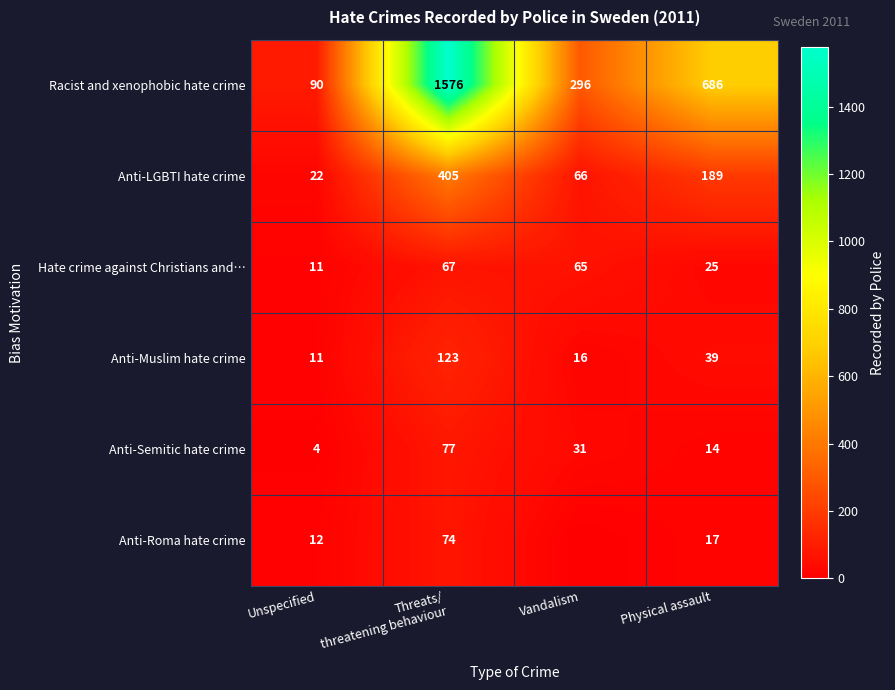

What is the total value across all series at Vandalism?

474